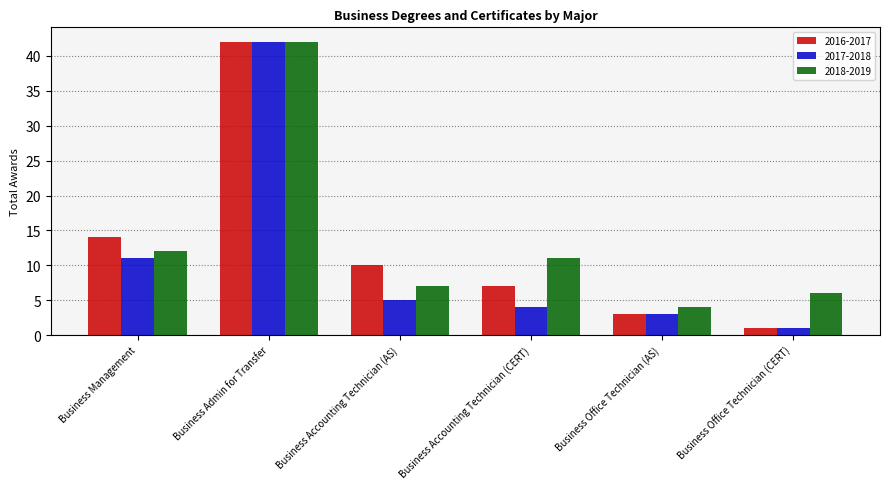

What is the label of the 6th bar from the left?

Business Office Technician (CERT)